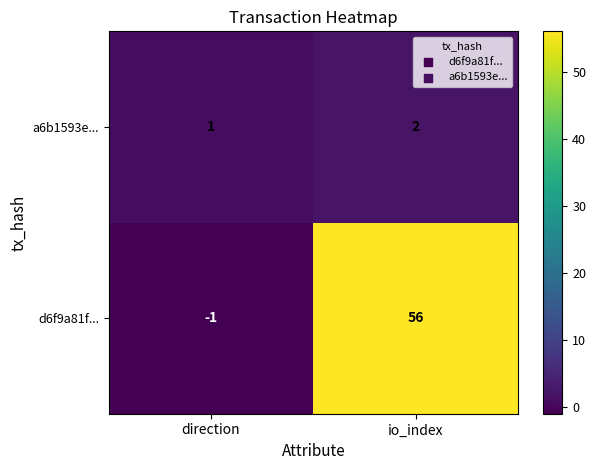

At which label is d6f9a81f... closest to 27?

direction